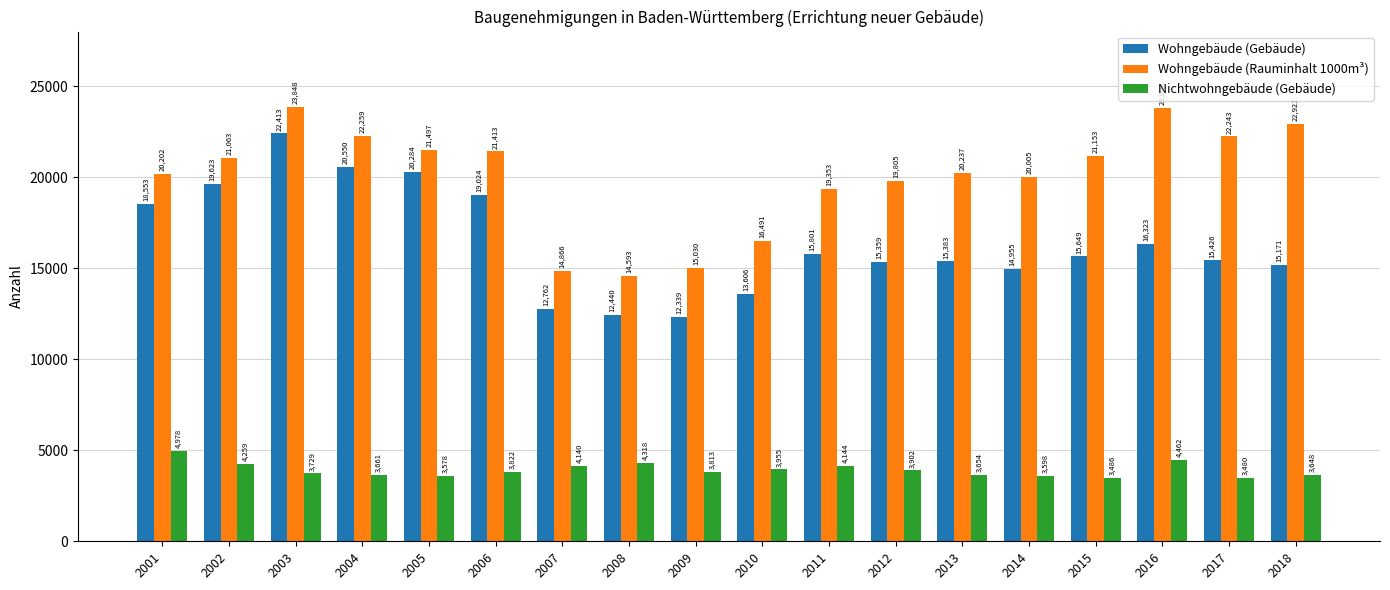

The Wohngebäude (Rauminhalt 1000m³) series shows 10920 at 2002. True or false?

False